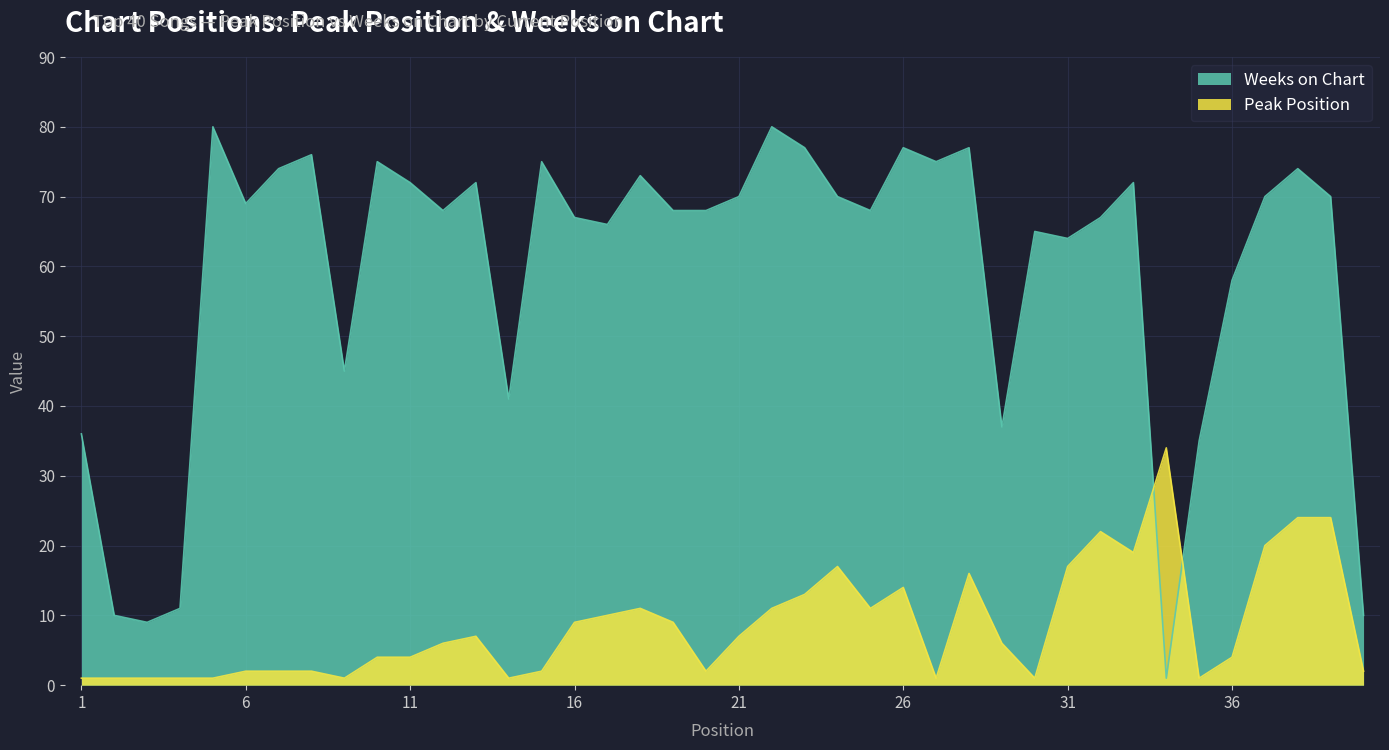

Reading right to left, extract all data points from this chart.

Peak Position: 2	24	24	20	4	1	34	19	22	17	1	6	16	1	14	11	17	13	11	7	2	9	11	10	9	2	1	7	6	4	4	1	2	2	2	1	1	1	1	1
Weeks on Chart: 10	70	74	70	58	35	1	72	67	64	65	37	77	75	77	68	70	77	80	70	68	68	73	66	67	75	41	72	68	72	75	45	76	74	69	80	11	9	10	36